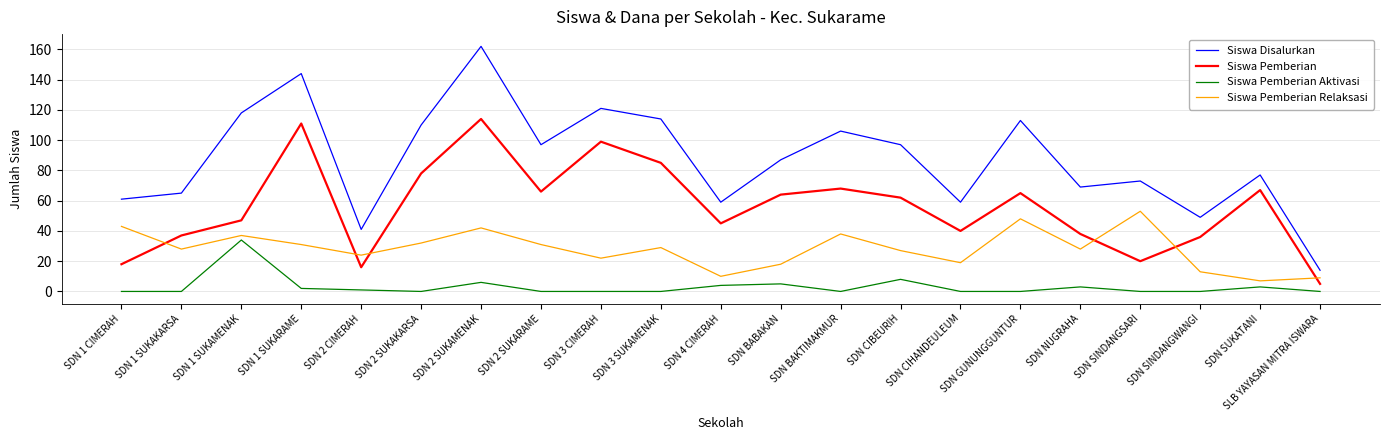

True or false: Siswa Pemberian and Siswa Pemberian Relaksasi cross at least once.

True